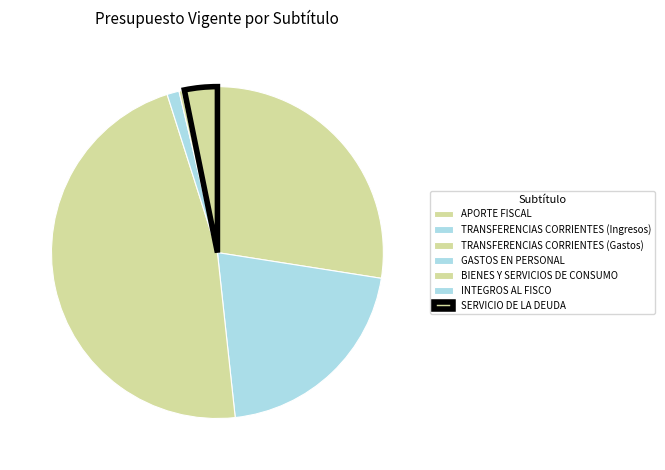

Is the sum of INTEGROS AL FISCO and TRANSFERENCIAS CORRIENTES (Ingresos) greater than half?

No